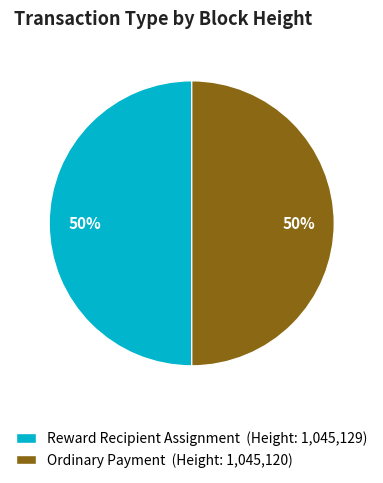

What is the ratio of the value at Ordinary Payment (Height: 1,045,120) to the value at Reward Recipient Assignment (Height: 1,045,129)?

1.0